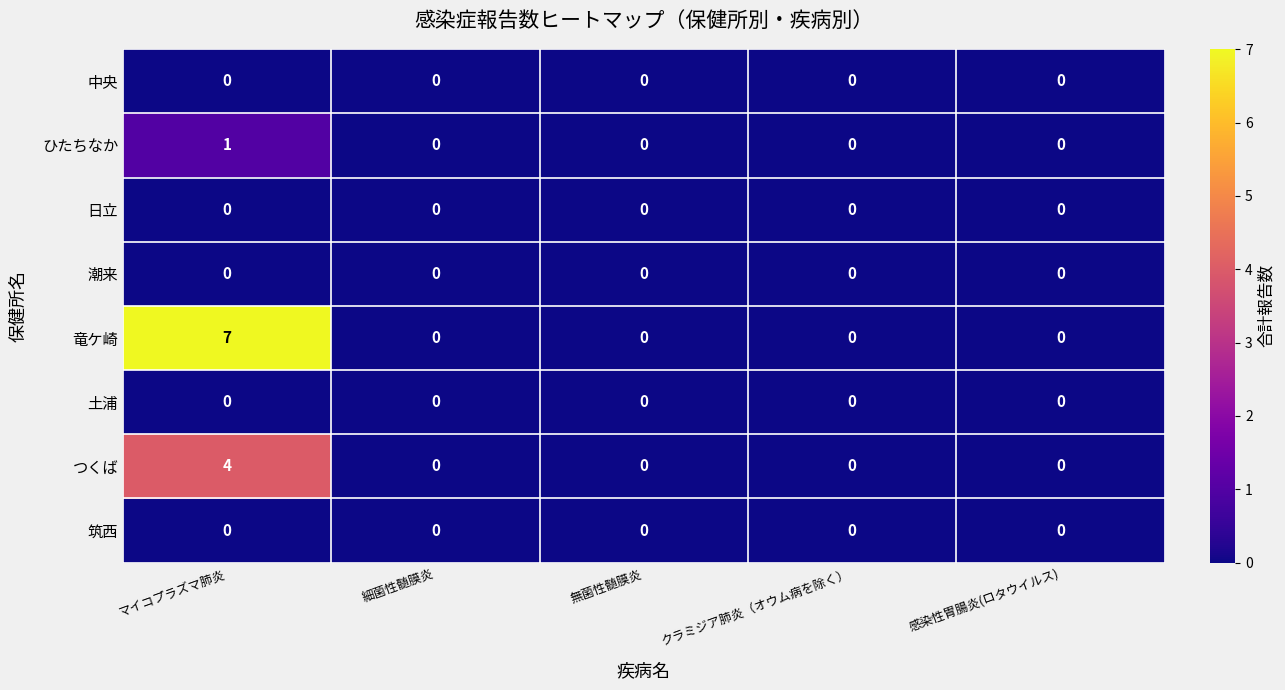

True or false: 日立 has a value of 0 at 感染性胃腸炎(ロタウイルス).

True